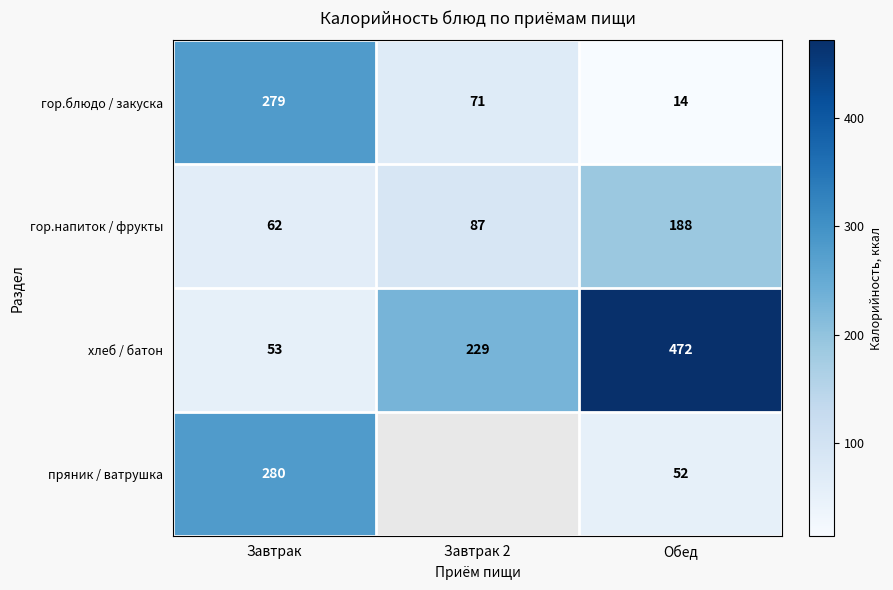

The гор.блюдо / закуска series shows 451.2 at Завтрак. True or false?

False